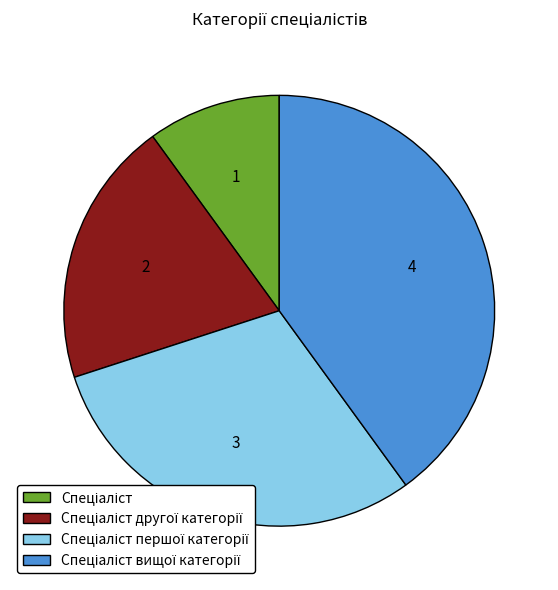

Is there any slice that represents more than half of the pie?

No